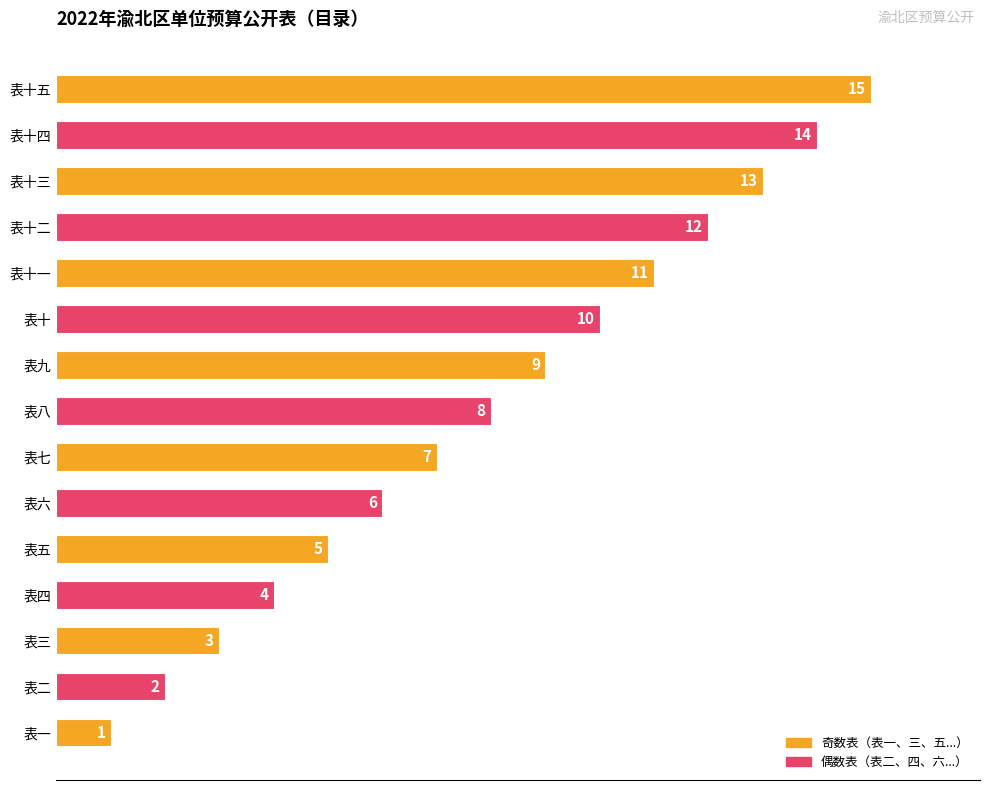

Are the bars horizontal?

Yes